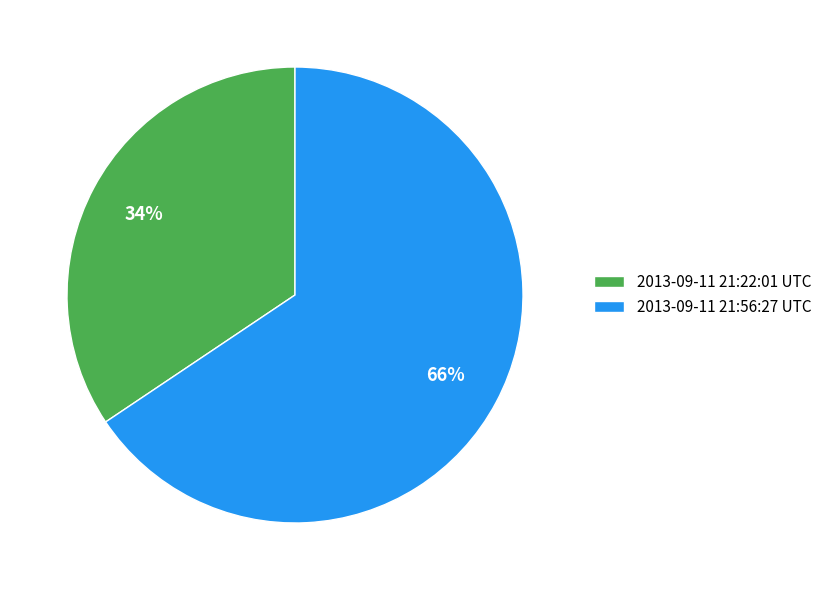

Is the sum of 2013-09-11 21:22:01 UTC and 2013-09-11 21:56:27 UTC greater than half?

Yes